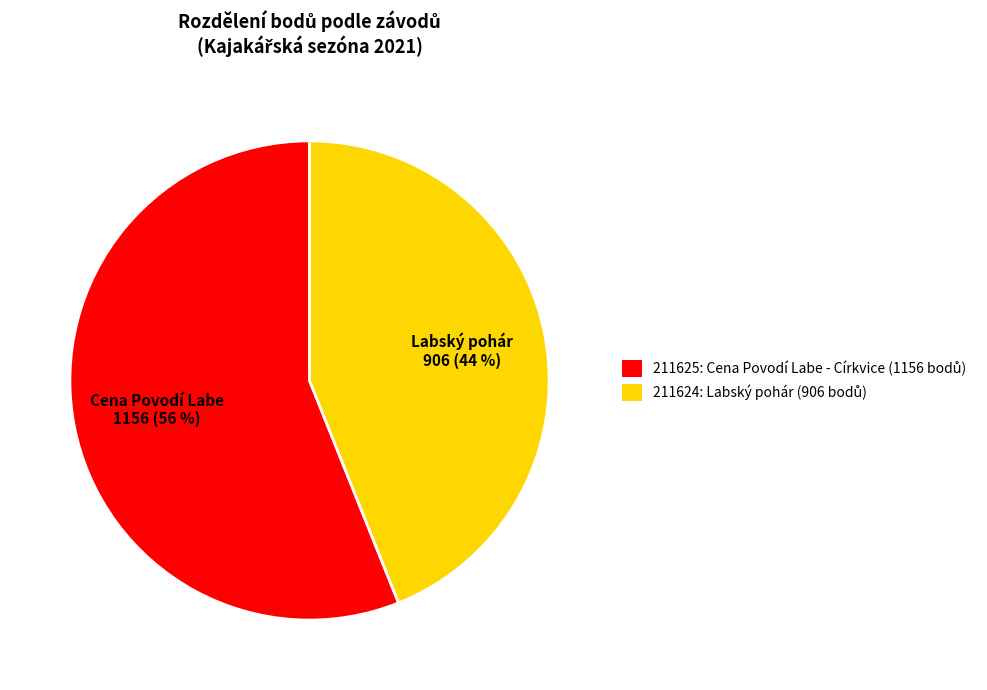

Is there a majority slice in this chart?

Yes